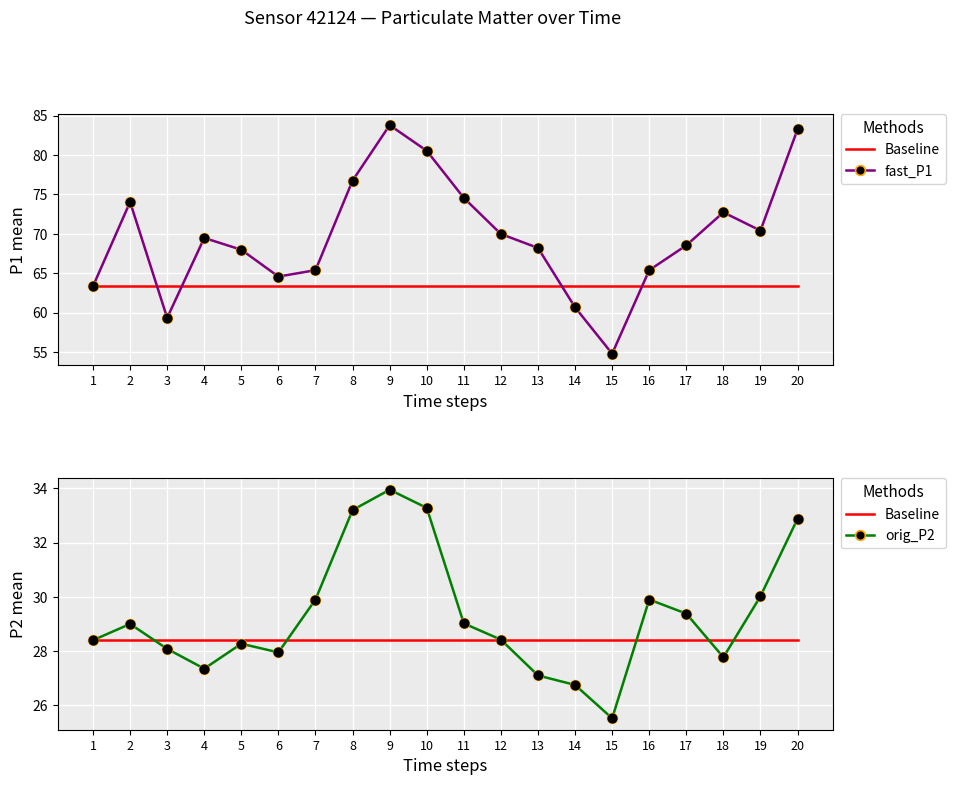

Which series reaches the maximum Y coordinate?

fast_P1